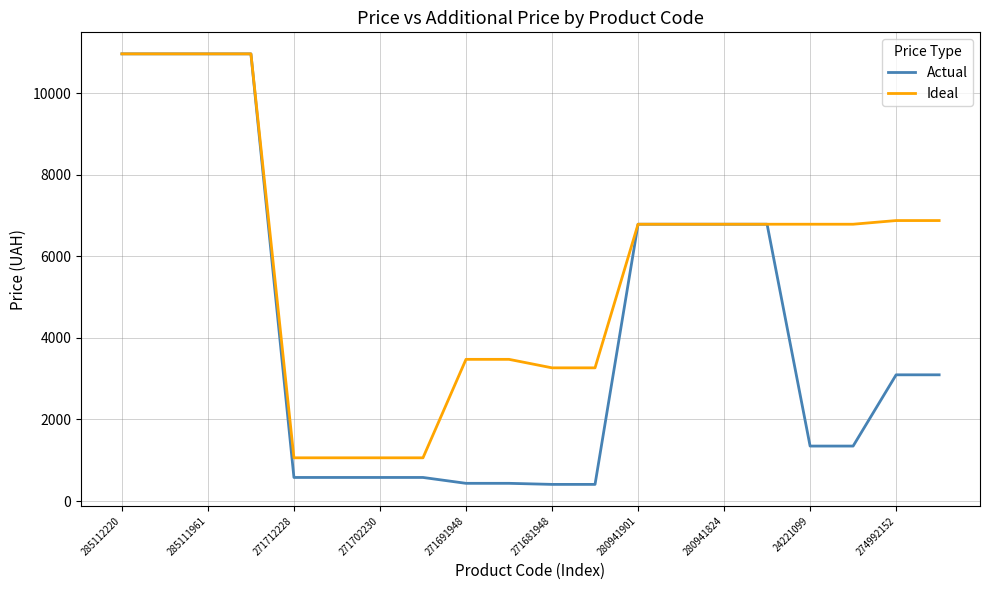

Count the number of data series in this chart.

2